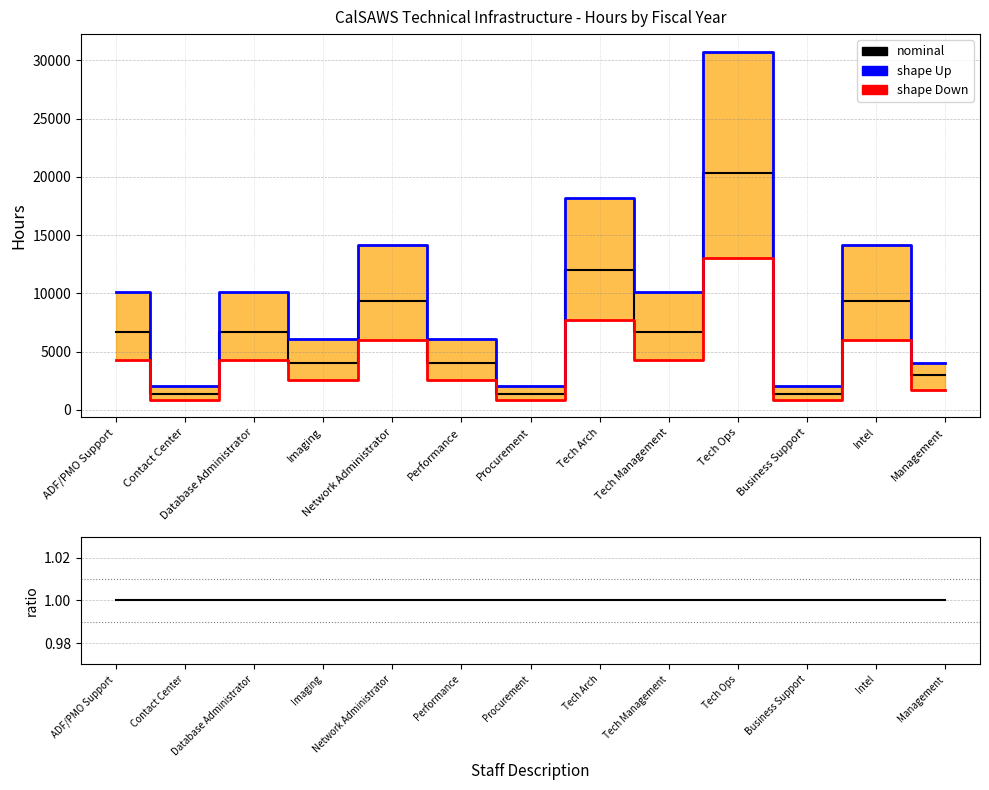

Reading left to right, what are all the values shown in this chart?

nominal: ADF/PMO Support=1.0	Contact Center=1.0	Database Administrator=1.0	Imaging=1.0	Network Administrator=1.0	Performance=1.0	Procurement=1.0	Tech Arch=1.0	Tech Management=1.0	Tech Ops=1.0	Business Support=1.0	Intel=1.0	Management=1.0
shape Up: ADF/PMO Support=1.5	Contact Center=1.5	Database Administrator=1.5	Imaging=1.5	Network Administrator=1.5	Performance=1.5	Procurement=1.5	Tech Arch=1.5	Tech Management=1.5	Tech Ops=1.5	Business Support=1.5	Intel=1.5	Management=1.3
shape Down: ADF/PMO Support=0.6	Contact Center=0.6	Database Administrator=0.6	Imaging=0.6	Network Administrator=0.6	Performance=0.6	Procurement=0.6	Tech Arch=0.6	Tech Management=0.6	Tech Ops=0.6	Business Support=0.6	Intel=0.6	Management=0.6